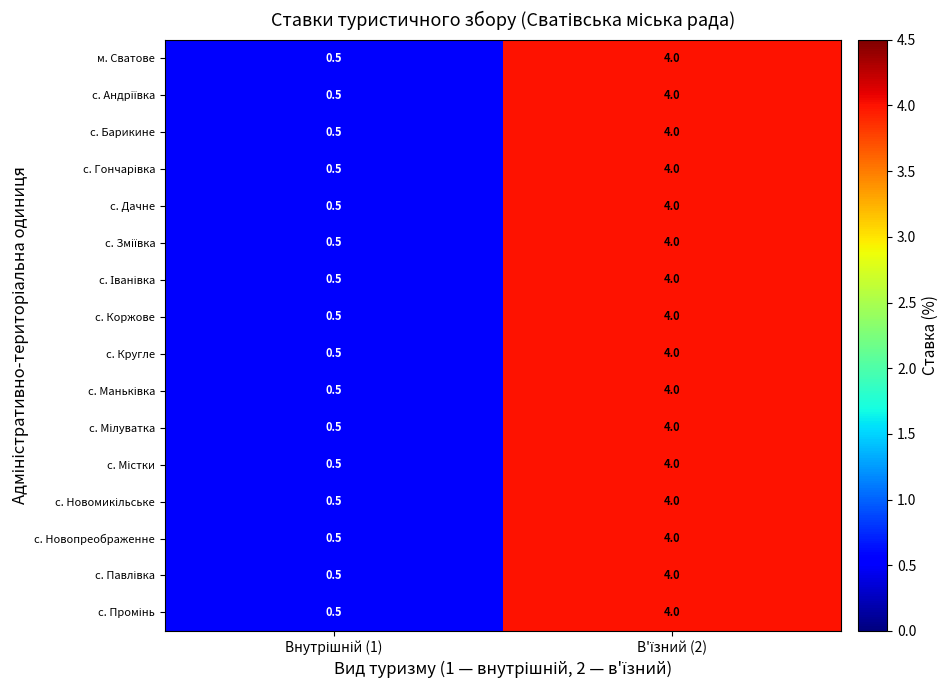

What is the minimum value shown in the chart?

0.5